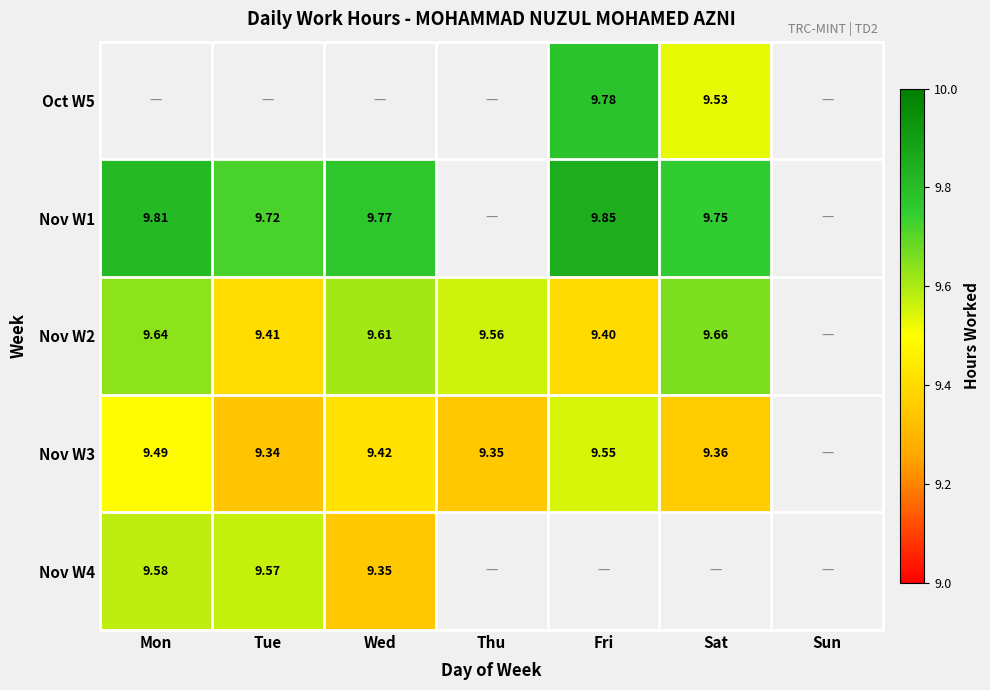

Is it true that Nov W1 equals 9.8 at Mon?

True